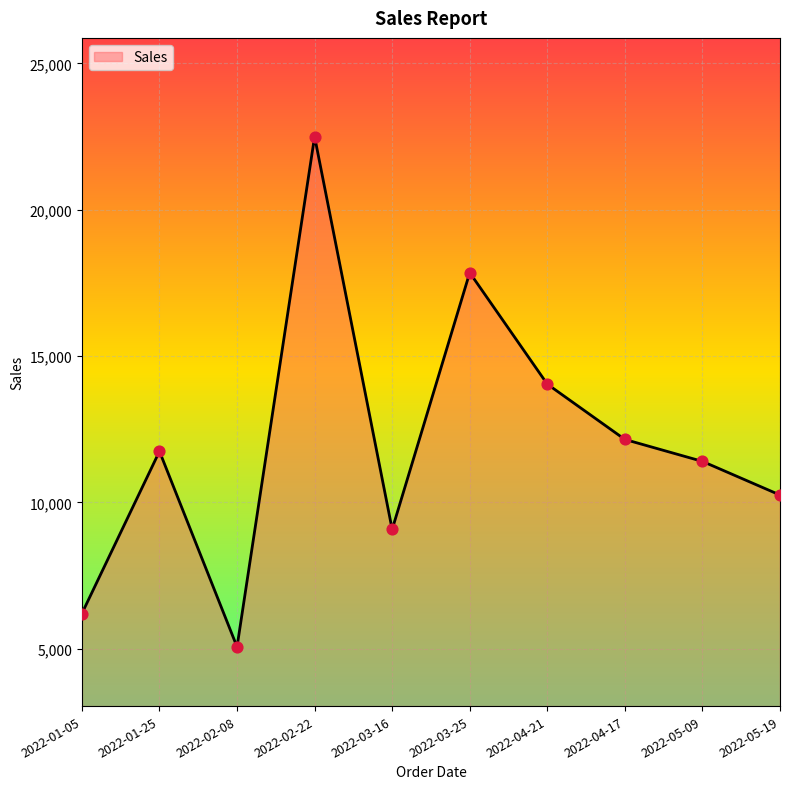

What is the ratio of the value at 2022-02-22 to the value at 2022-05-19?

2.2